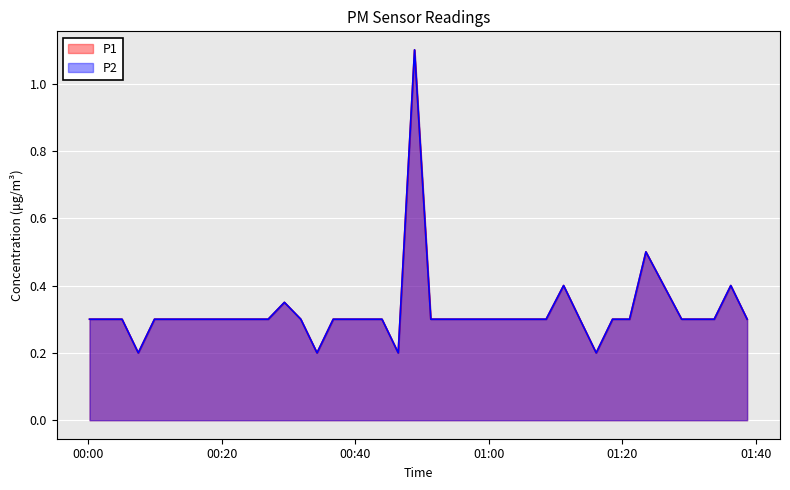

Is it true that P2 equals 0.3 at 01:00?

False